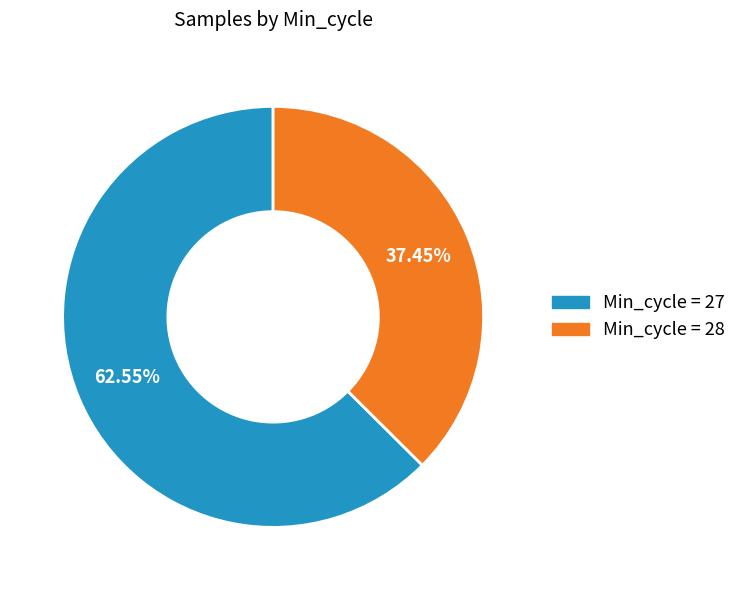

Is there any slice that represents more than half of the pie?

Yes